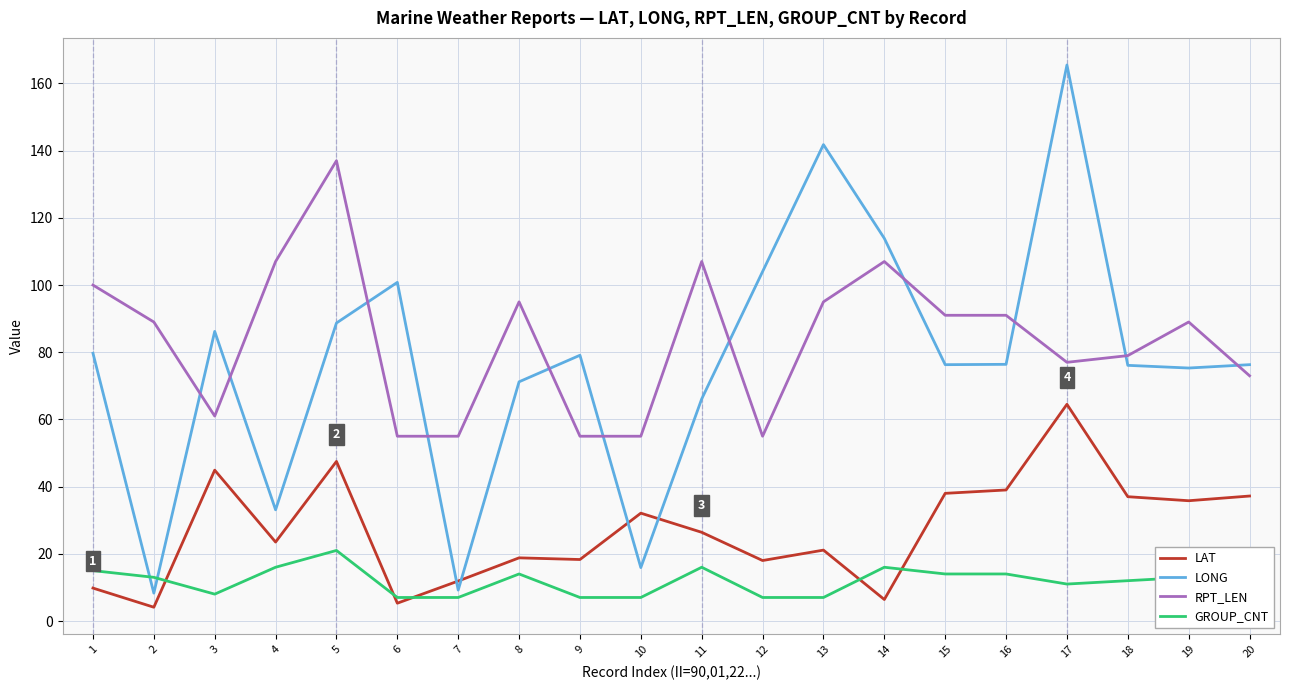

What is the sum of the LONG values at 9 and 17?

244.6